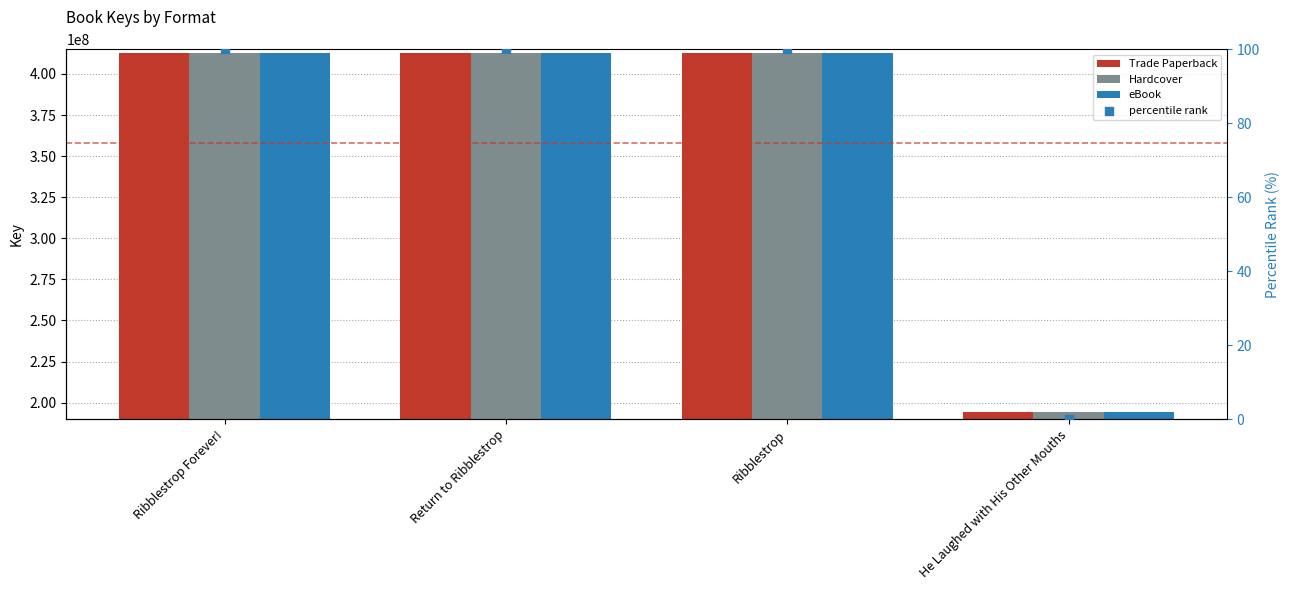

At how many categories does at least one series exceed 111513368?

4